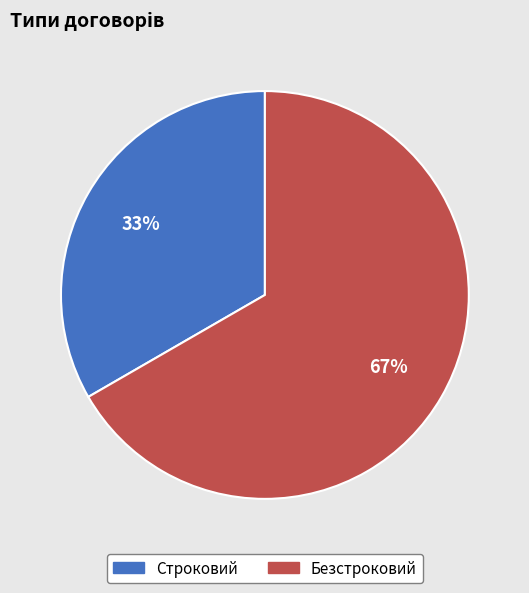

To the nearest percent, what is the average slice percentage?

50%